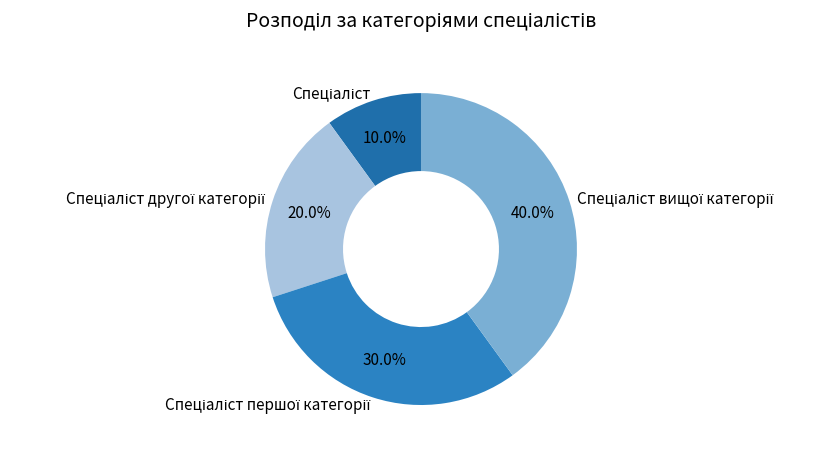

Does any single category account for the majority?

No